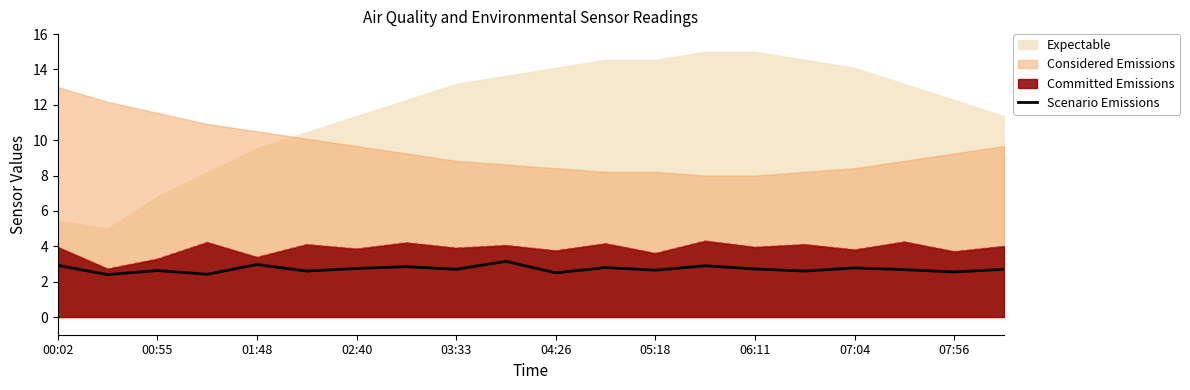

The value of Committed Emissions at 06:11 is 2.0. True or false?

False